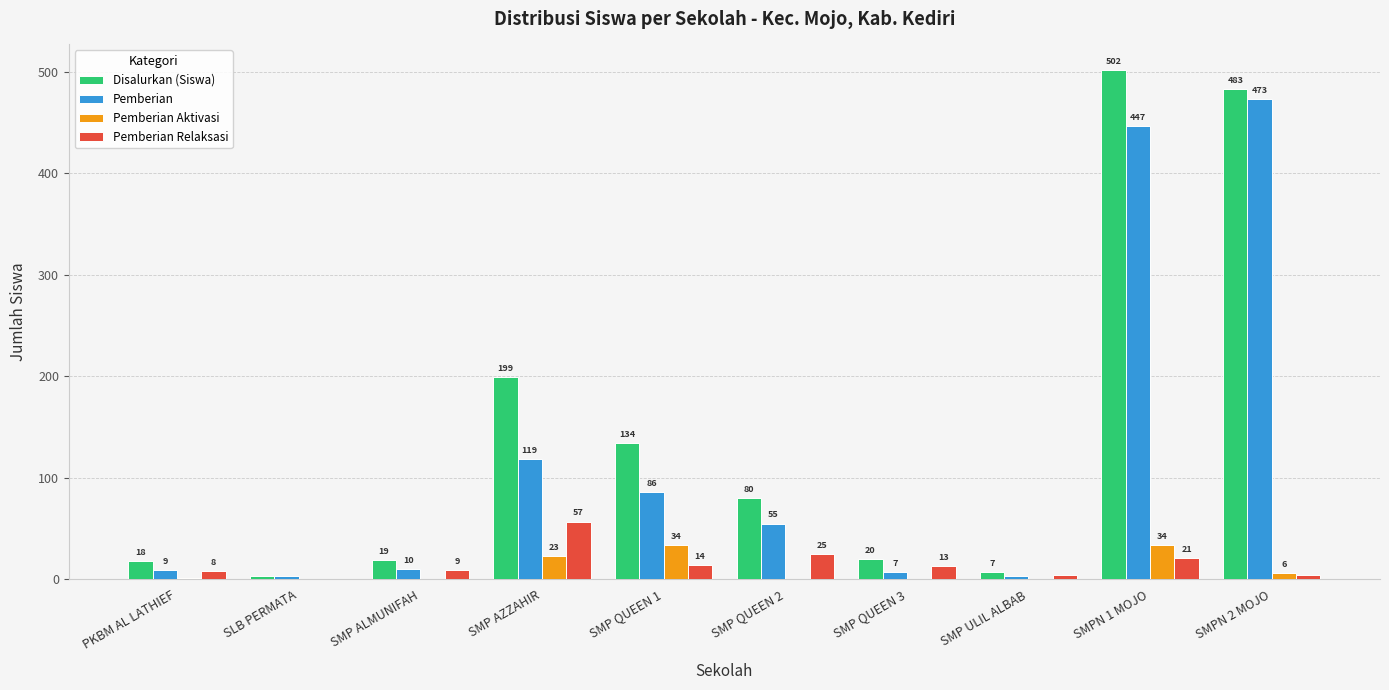

Does the chart contain stacked bars?

No